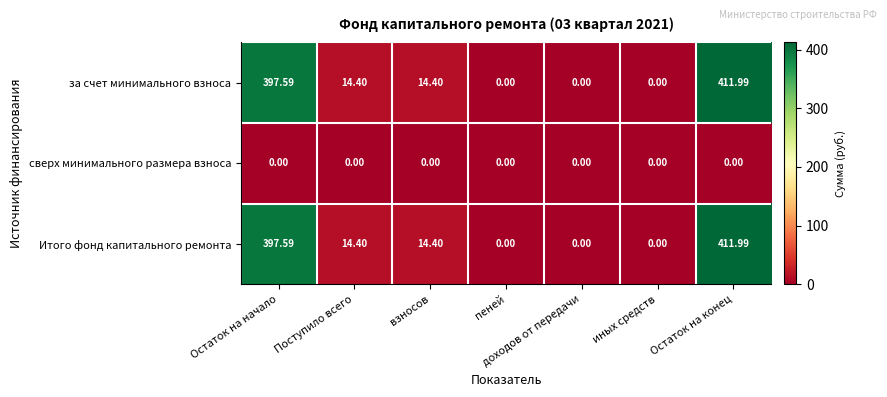

Which category has the highest value in the за счет минимального взноса series?

Остаток на конец